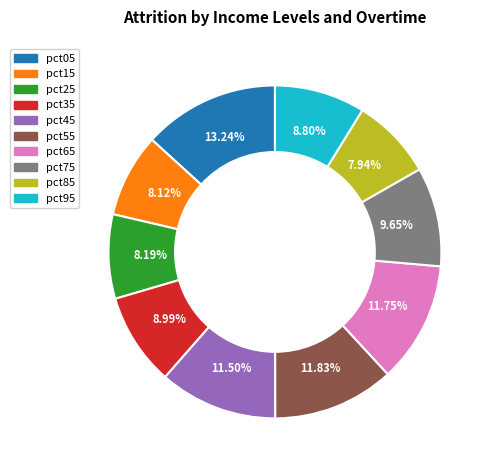

Is there a majority slice in this chart?

No